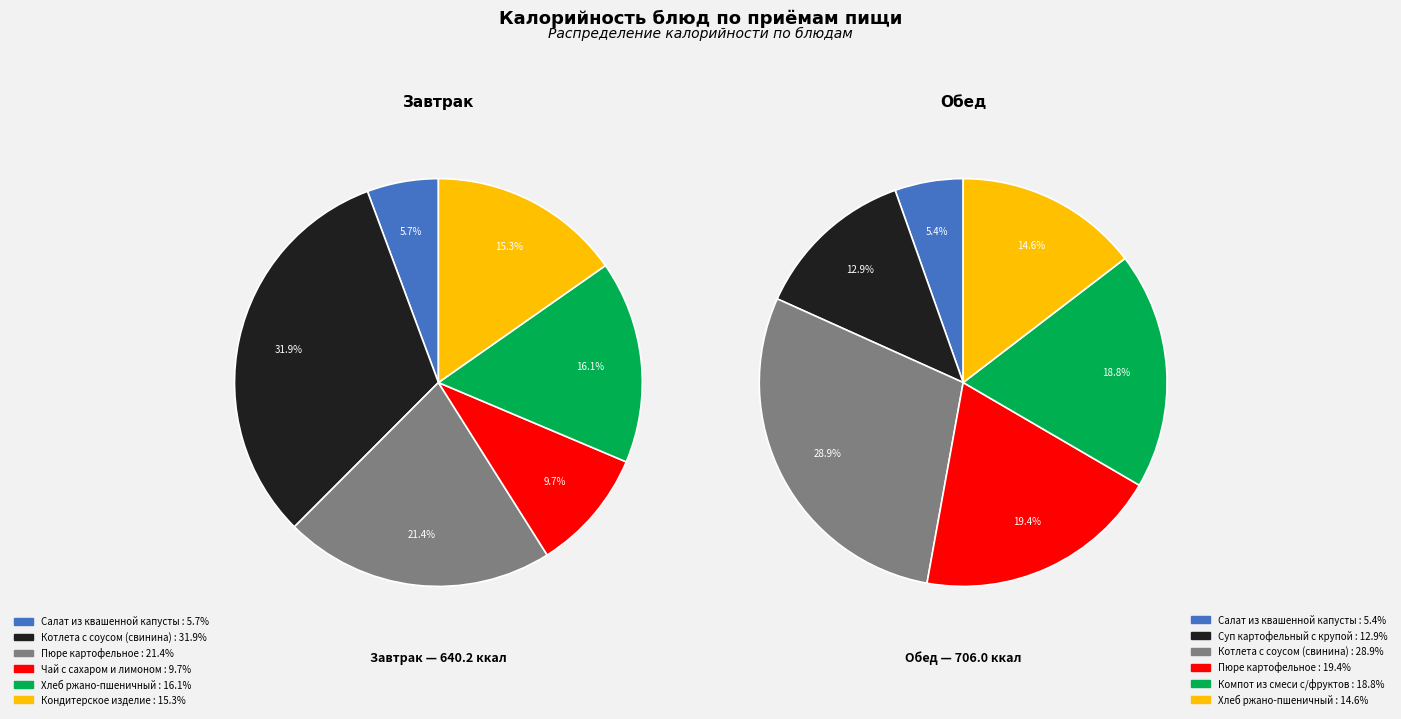

How many slices are in this pie chart?

6